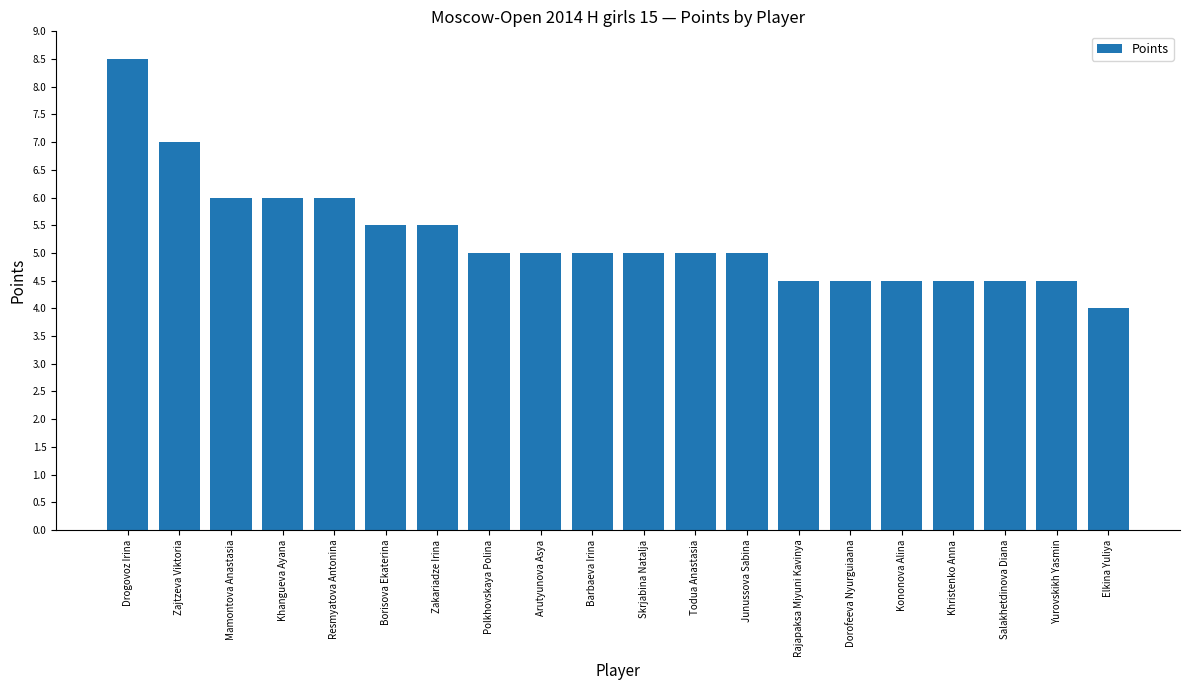

Are the bars horizontal?

No